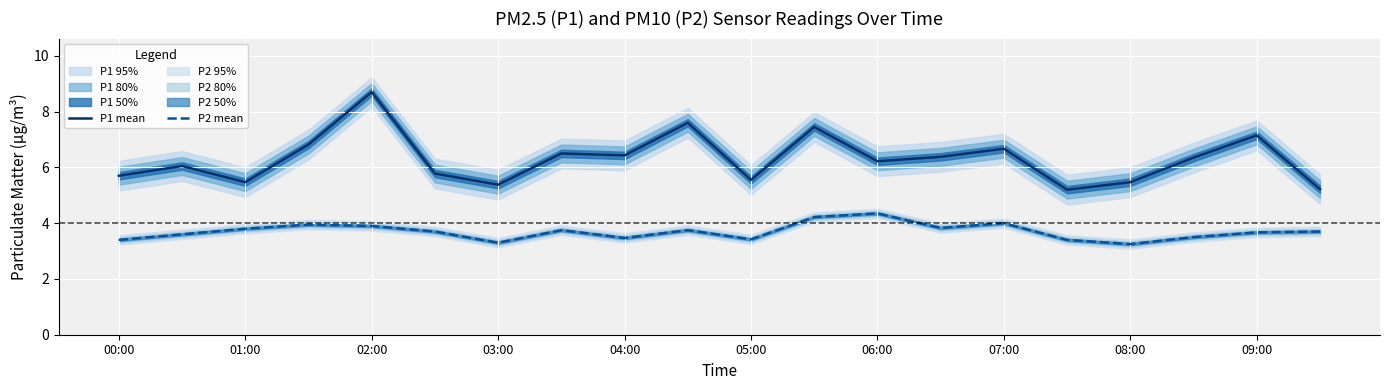

Count the number of data series in this chart.

2